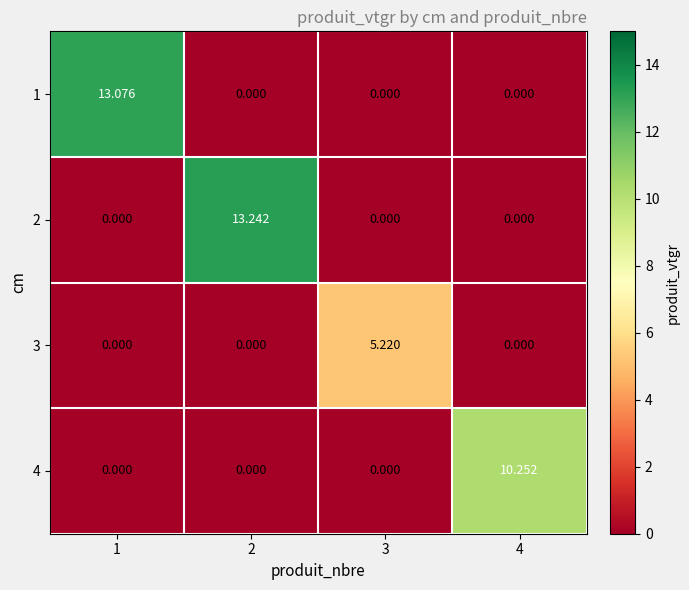

Is the value of 2 at 2 greater than the value of 1 at 3?

Yes